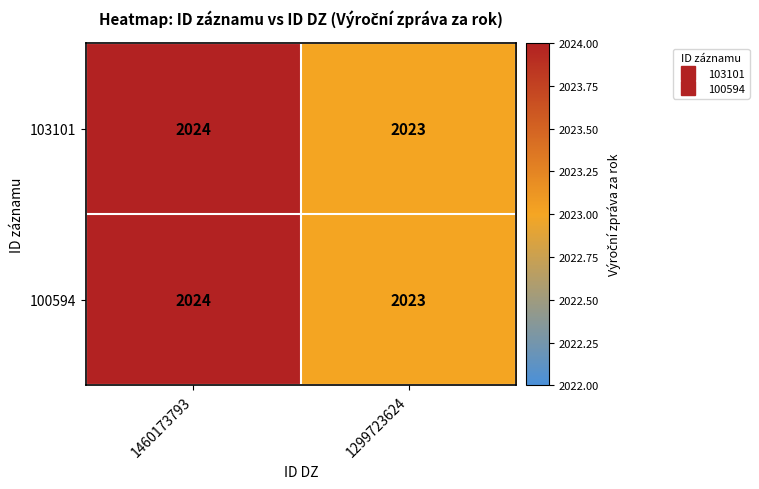

The 100594 series shows 2024 at 1460173793. True or false?

True